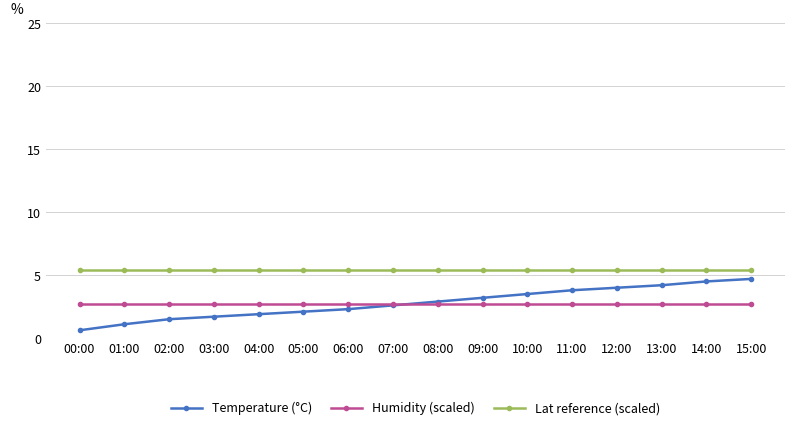

What is the value of the Humidity (scaled) point at the 16th from the left?

2.7